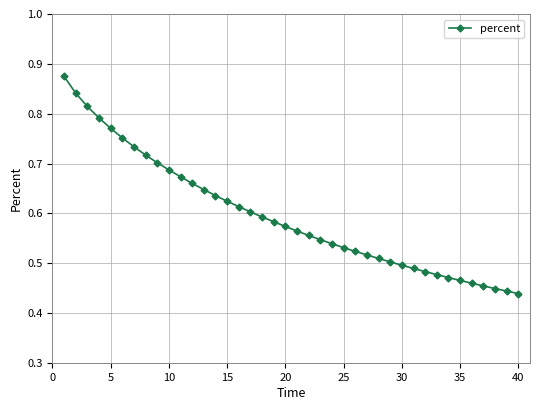

What is the sum of all values?

23.8